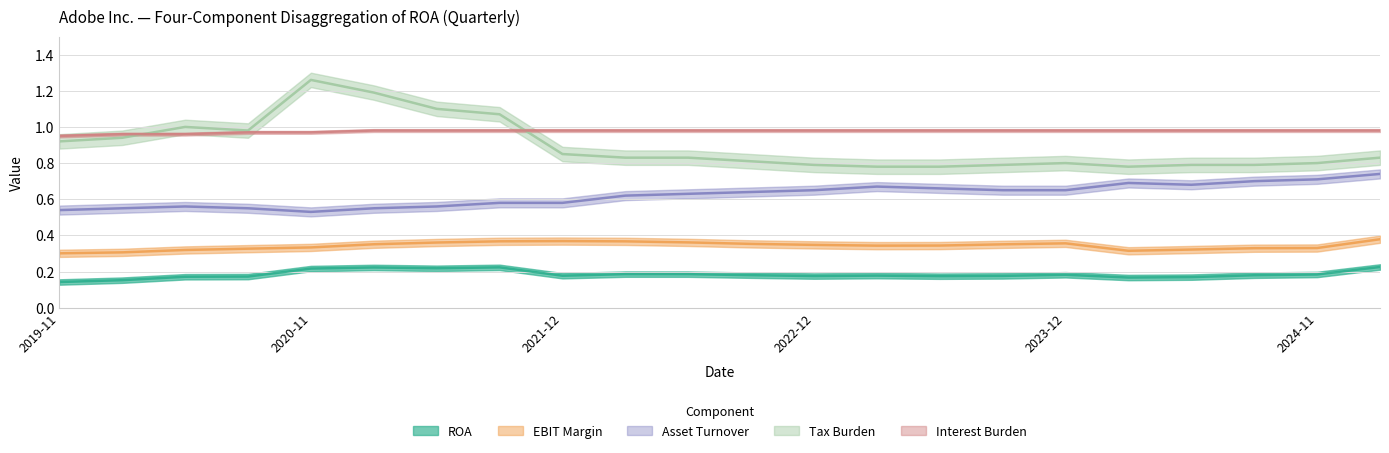

What are all the series names shown in the legend?

ROA, EBIT Margin, Asset Turnover, Tax Burden, Interest Burden